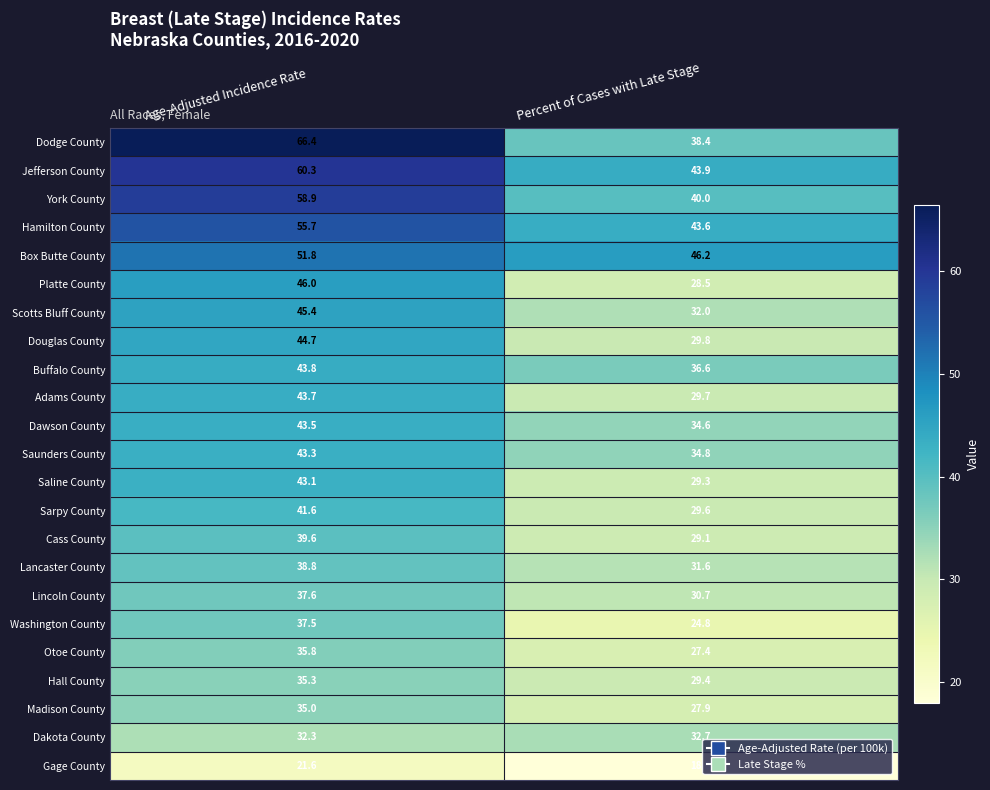

Where does the Adams County series first go above 43?

Age-Adjusted Incidence Rate